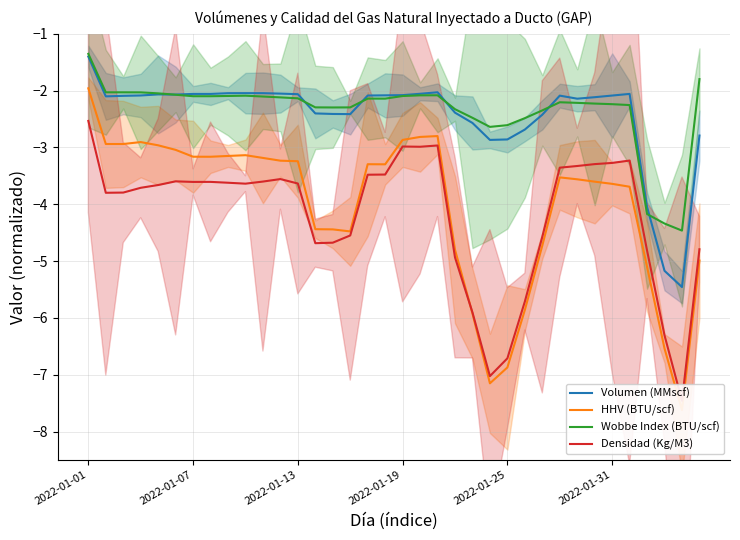

Which category has the highest value in the Volumen (MMscf) series?

2022-01-01